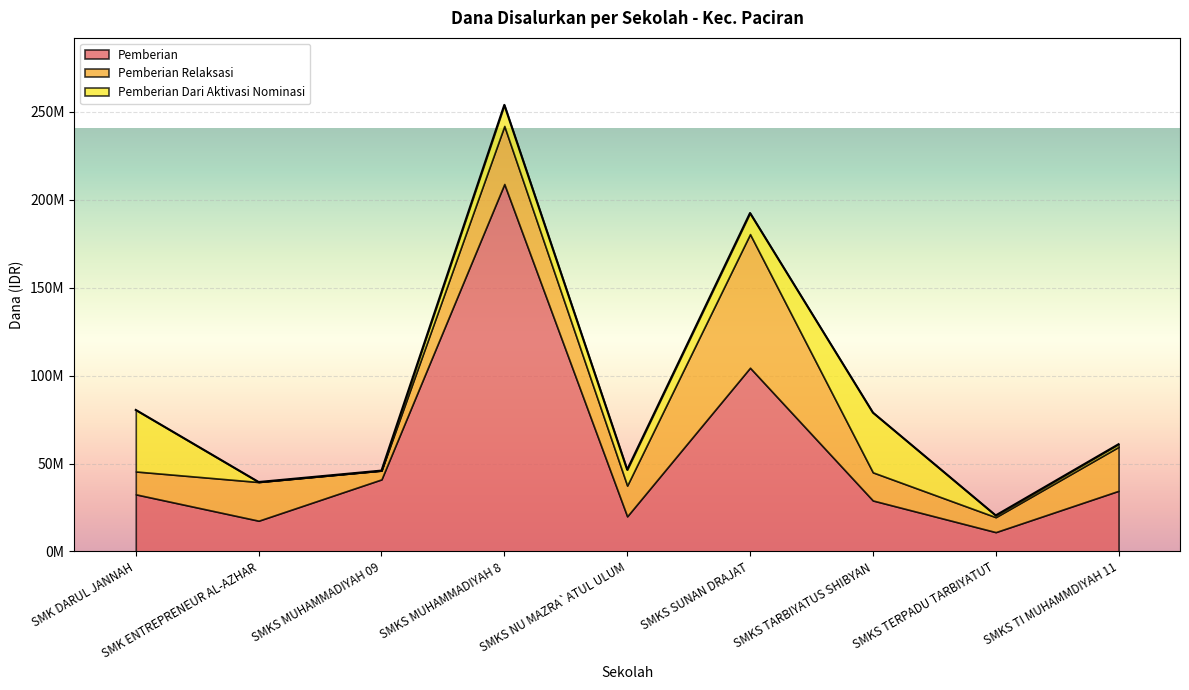

Which category has the lowest value across all series?

SMK ENTREPRENEUR AL-AZHAR